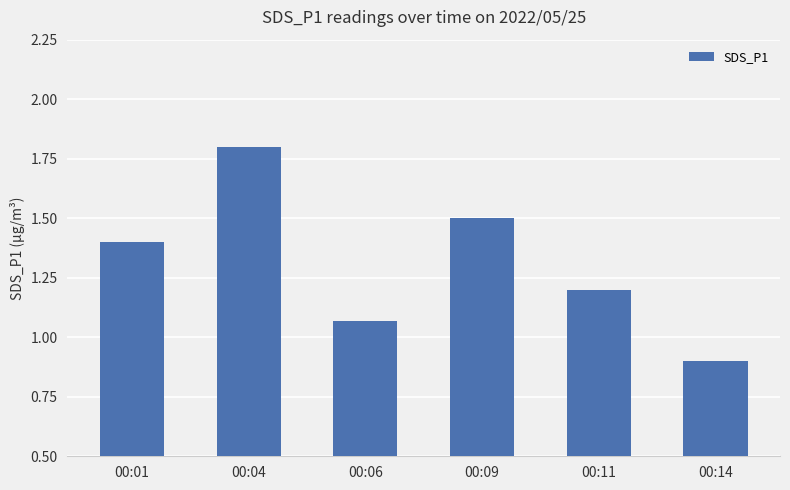

The value at 00:01 is 0.3. True or false?

False